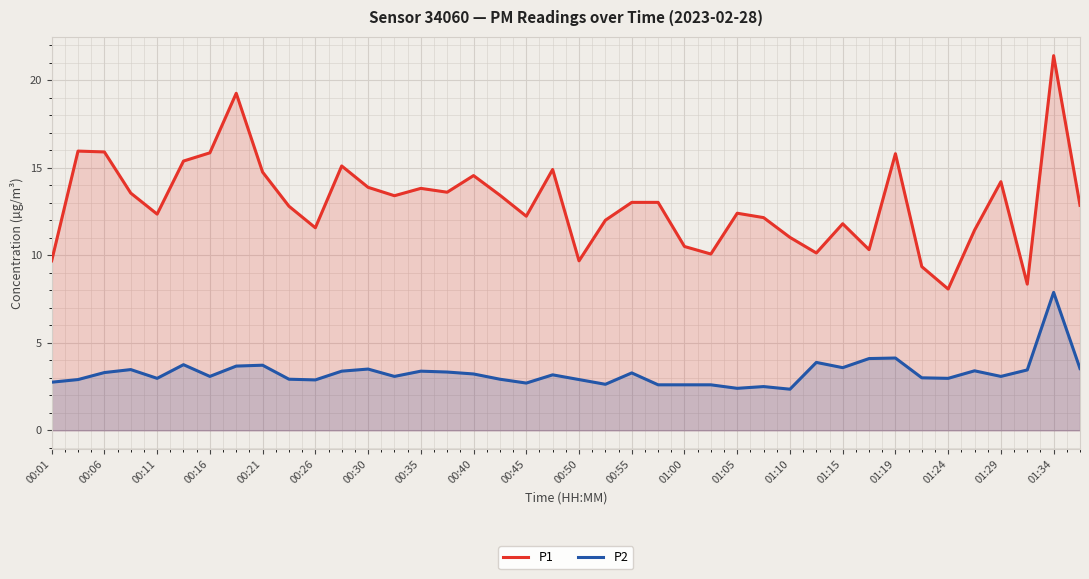

Where does the P2 series first go above 3?

00:06